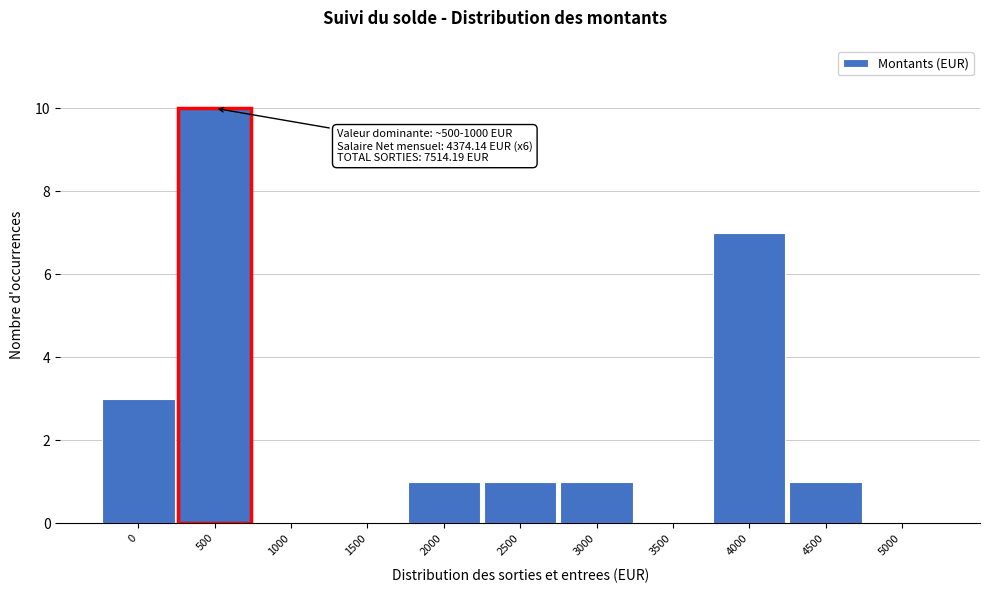

Reading left to right, transcribe all the data shown in this chart.

0=3	500=10	1000=0	1500=0	2000=1	2500=1	3000=1	3500=0	4000=7	4500=1	5000=0